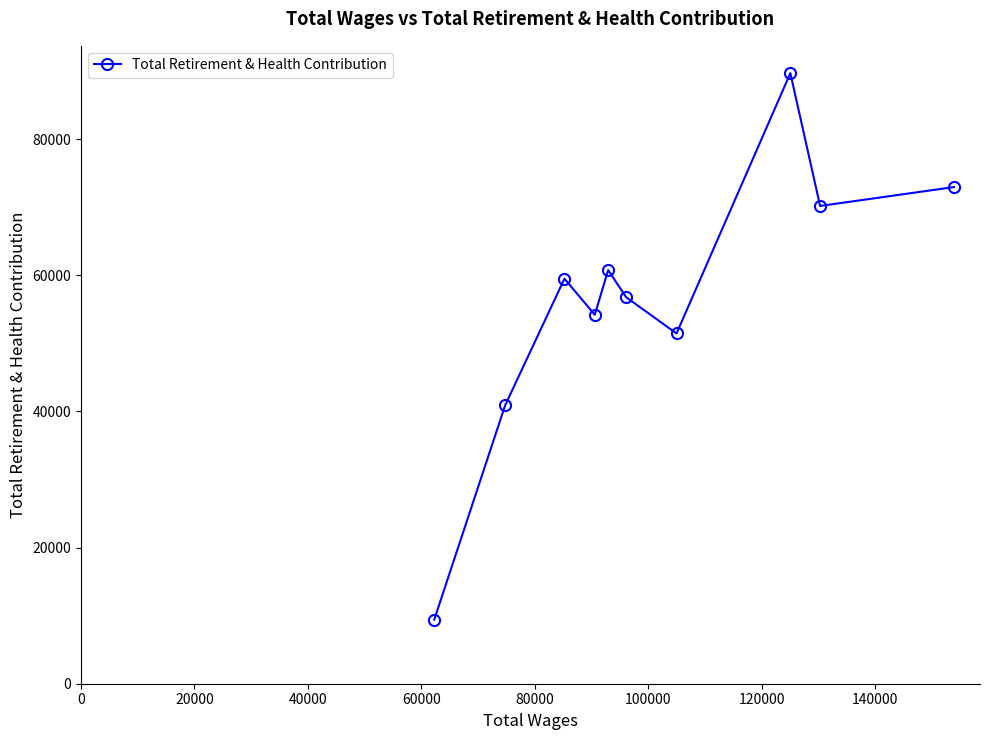

What is the difference between the second highest and second lowest values?

32028